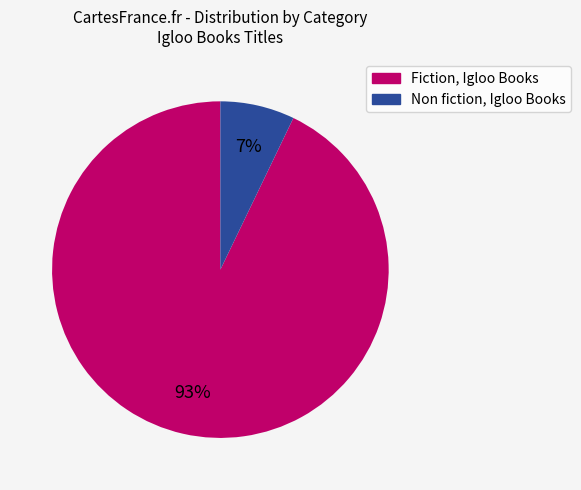

Rank the categories by value from lowest to highest.

Non fiction, Igloo Books, Fiction, Igloo Books